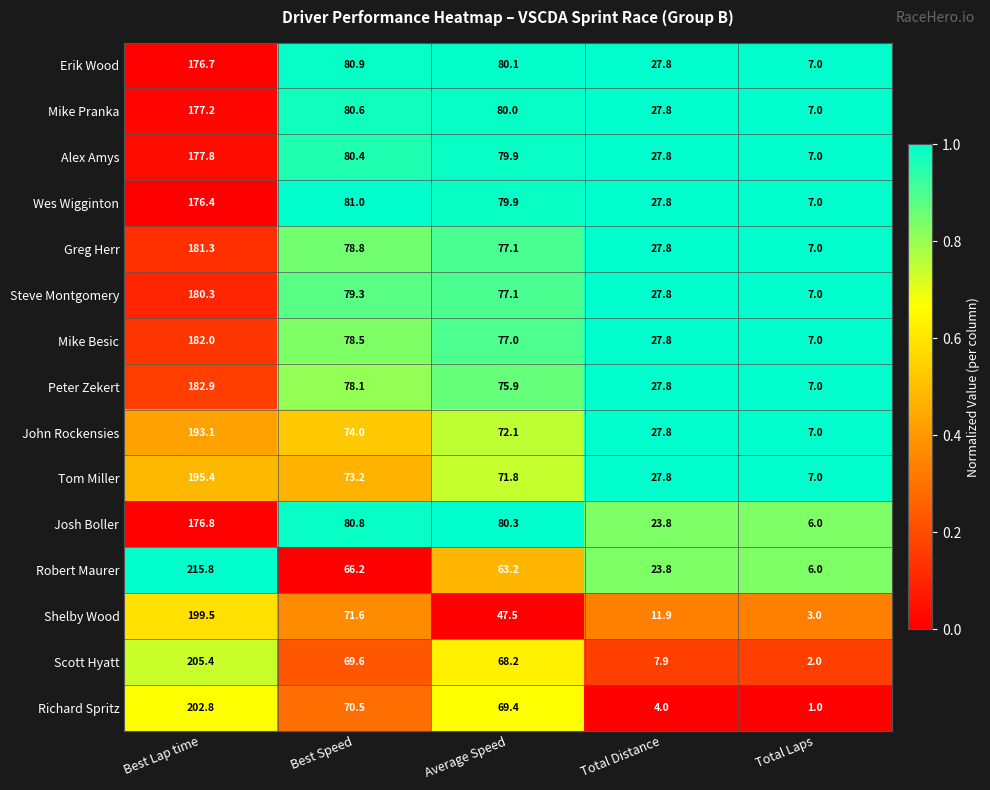

How many data points does each series have?

5